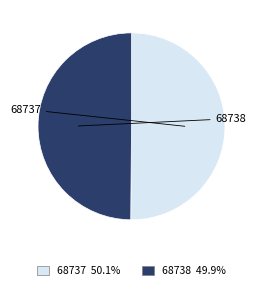

What percentage do 68738 and 68737 together represent?

100.0%